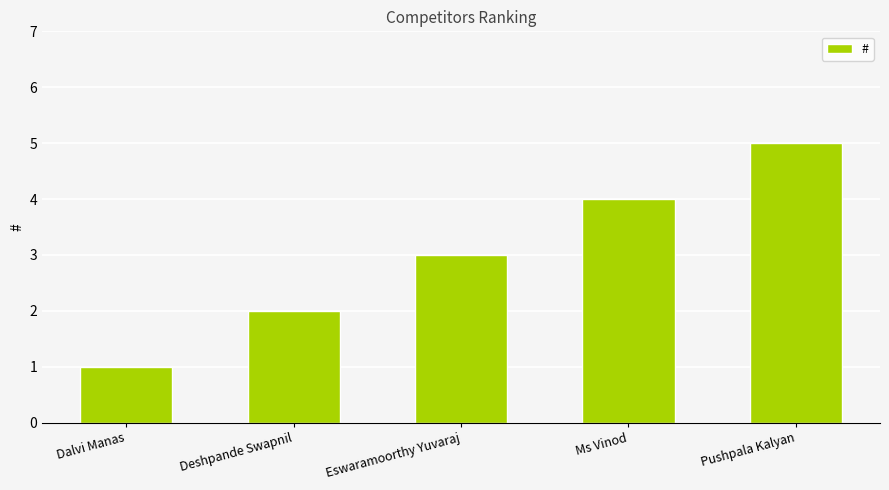

What is the smallest value displayed?

1